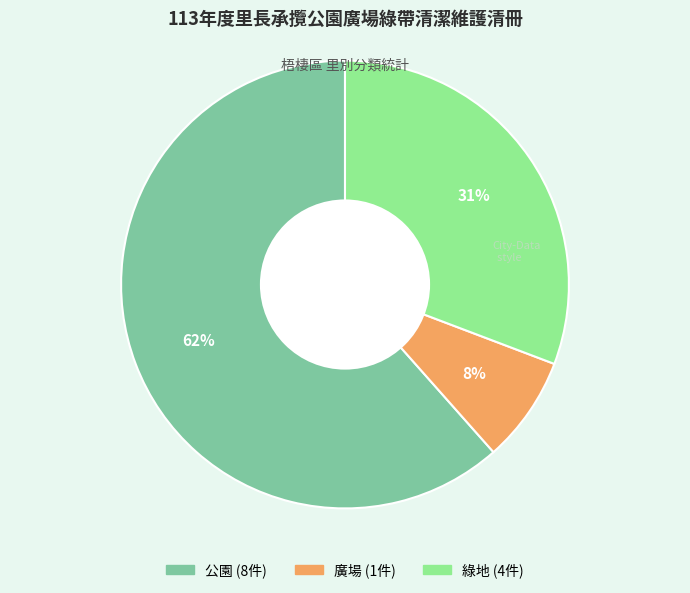

To the nearest percent, what is the average slice percentage?

33%